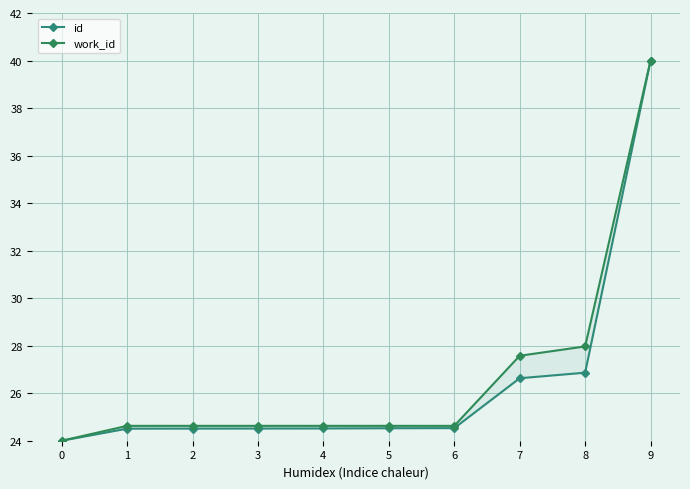

True or false: id and work_id intersect in this chart.

False